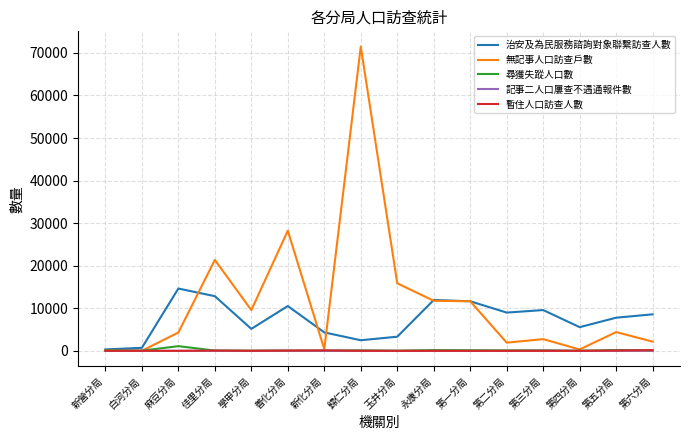

What is the maximum value for 無記事人口訪查戶數?

71486